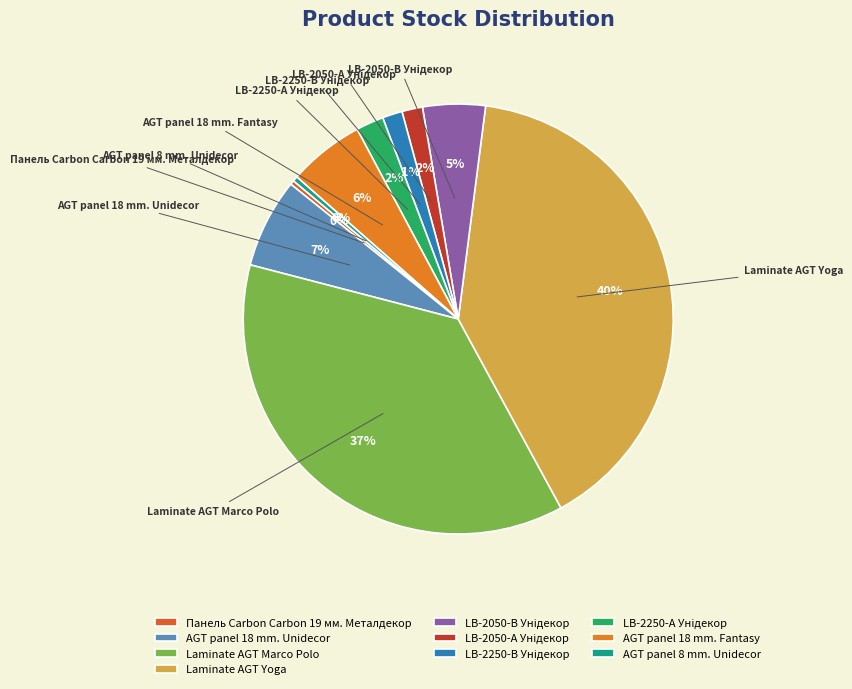

True or false: AGT panel 18 mm. Fantasy accounts for 1% of the total.

False